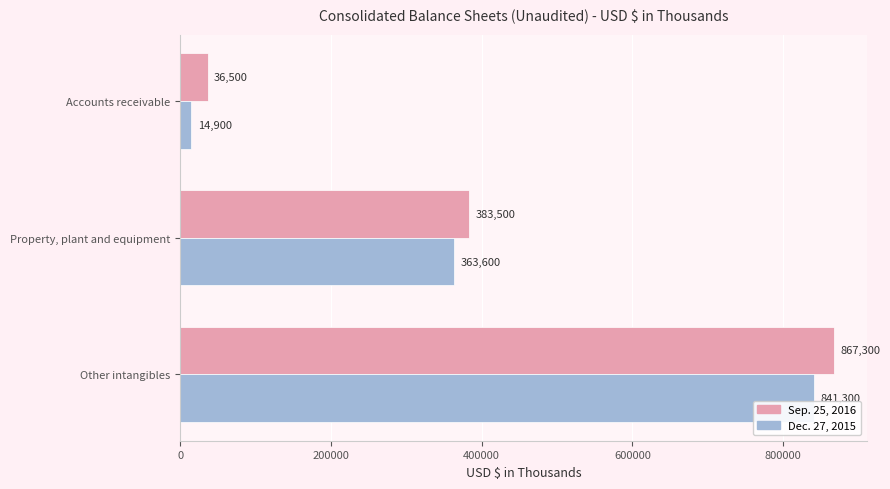

At Property, plant and equipment, list the series in order from smallest to largest.

Dec. 27, 2015, Sep. 25, 2016